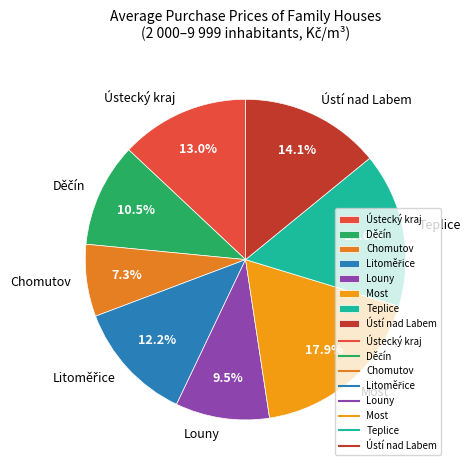

Does any single category account for the majority?

No